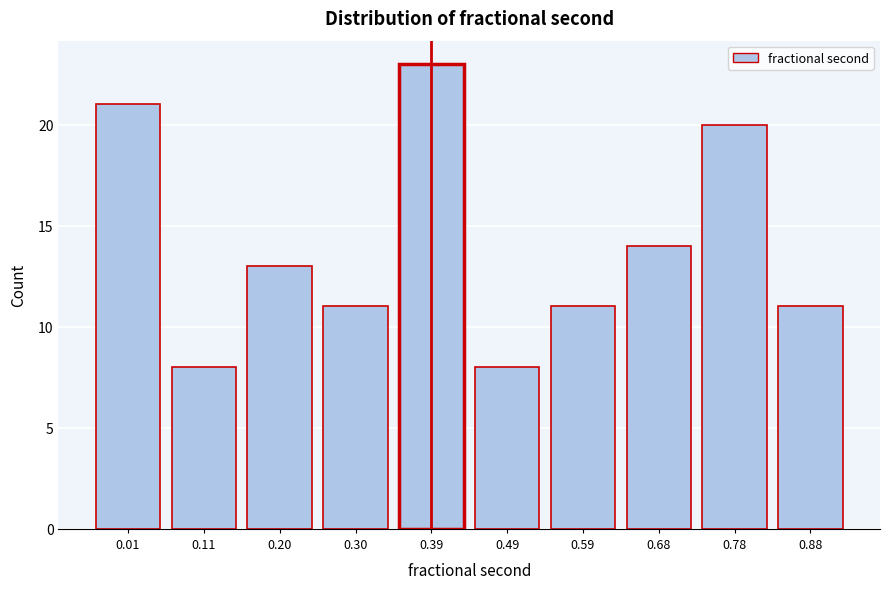

Reading left to right, list all the values displayed in this chart.

0.01=21	0.11=8	0.20=13	0.30=11	0.39=23	0.49=8	0.59=11	0.68=14	0.78=20	0.88=11